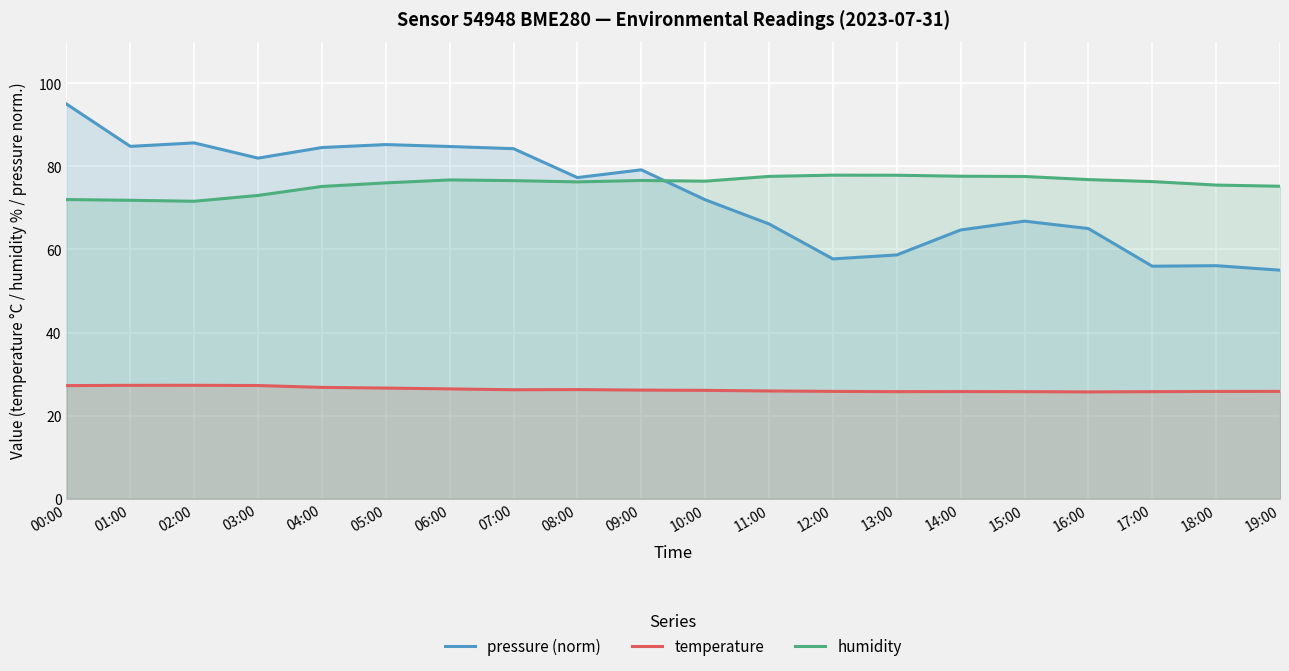

Which has a higher value, 00:00 or 05:00?

00:00